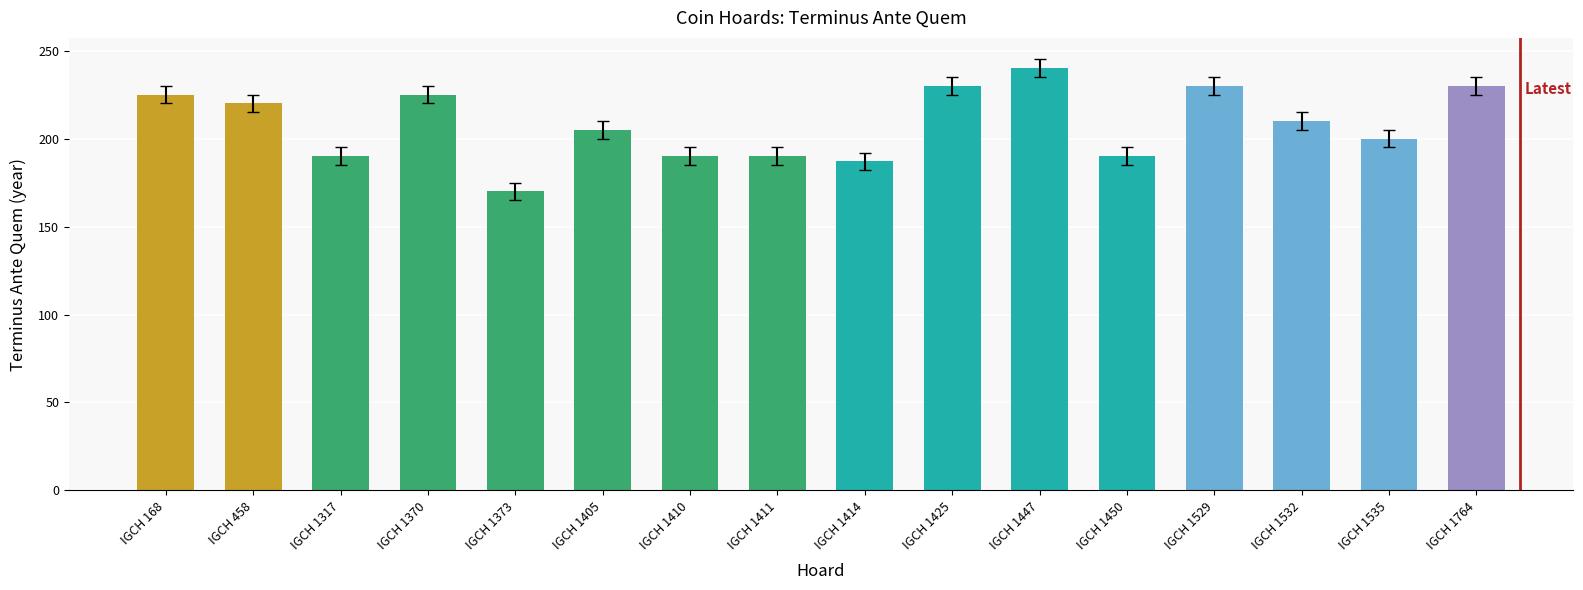

What is the greatest value displayed?

240